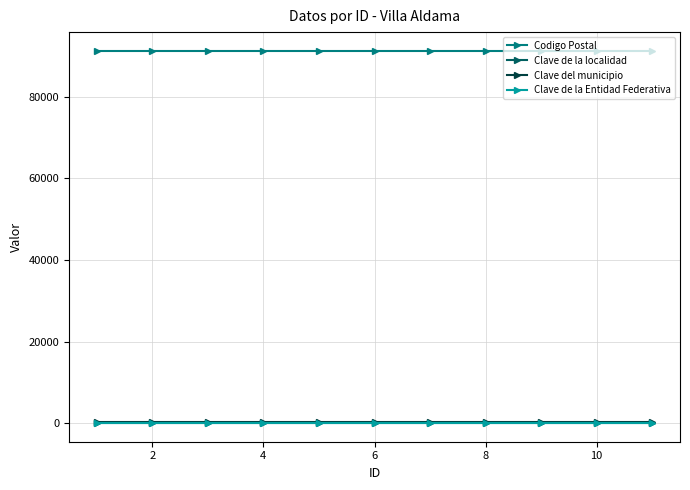

How many lines are shown in the chart?

4